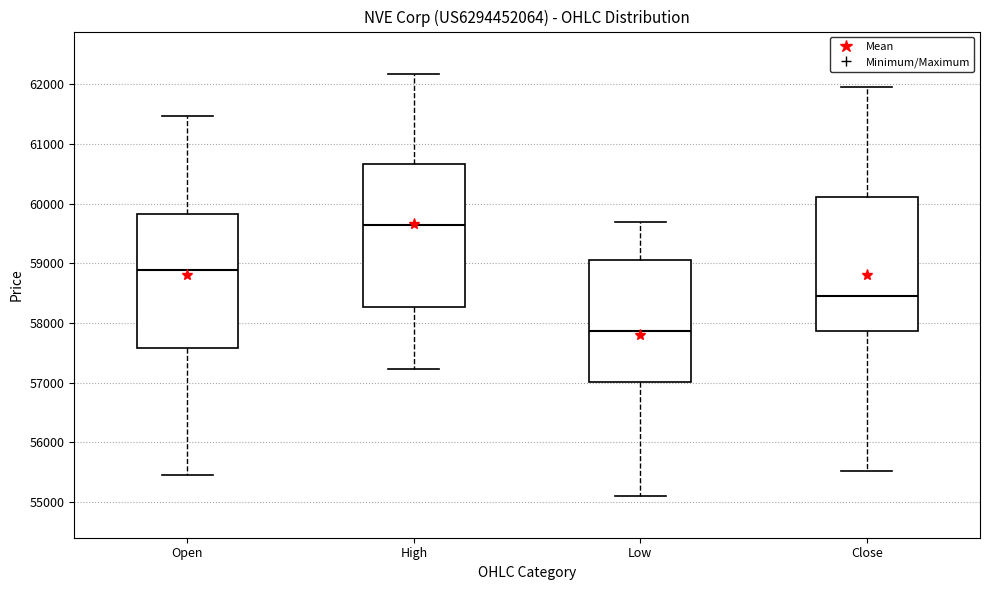

Which box is the tallest, from its lower edge to its upper edge?

High